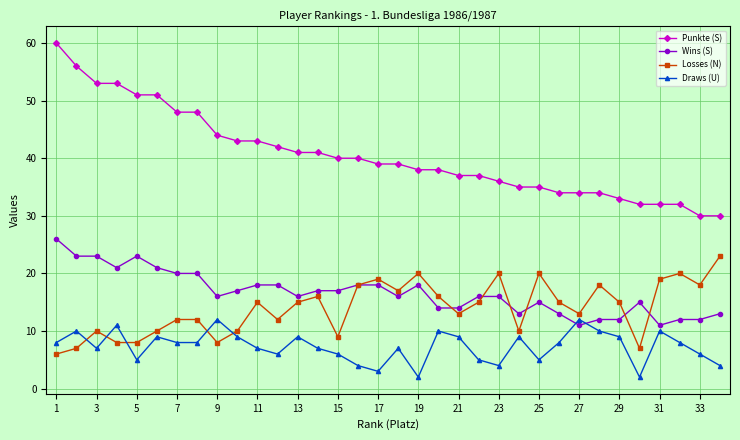

List the series in order of their peak value, lowest first.

Draws (U), Losses (N), Wins (S), Punkte (S)